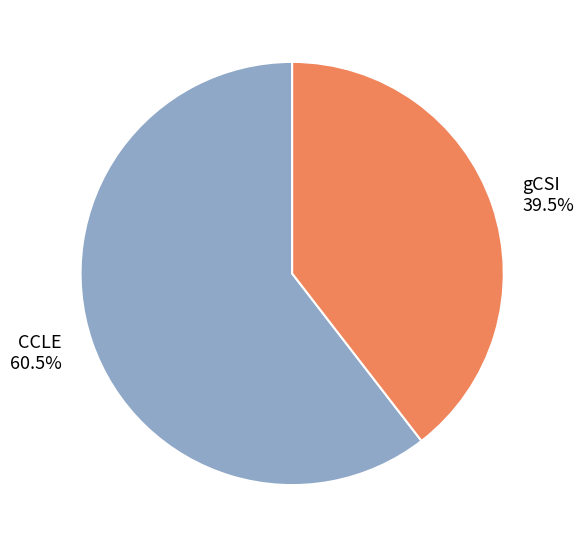

To the nearest percent, what is the average slice percentage?

50%